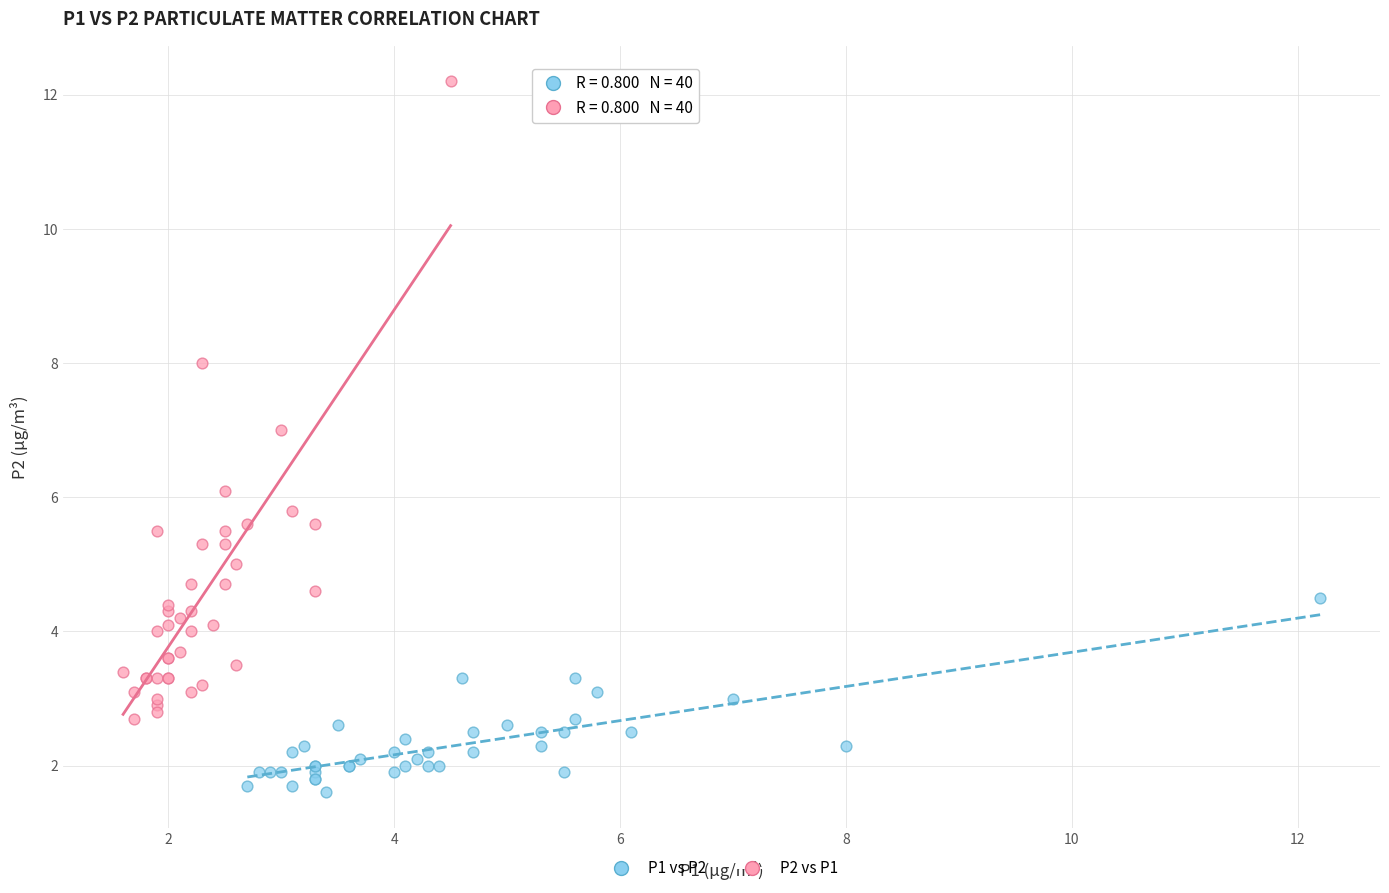

What are all the series names shown in the legend?

P1 vs P2, P2 vs P1